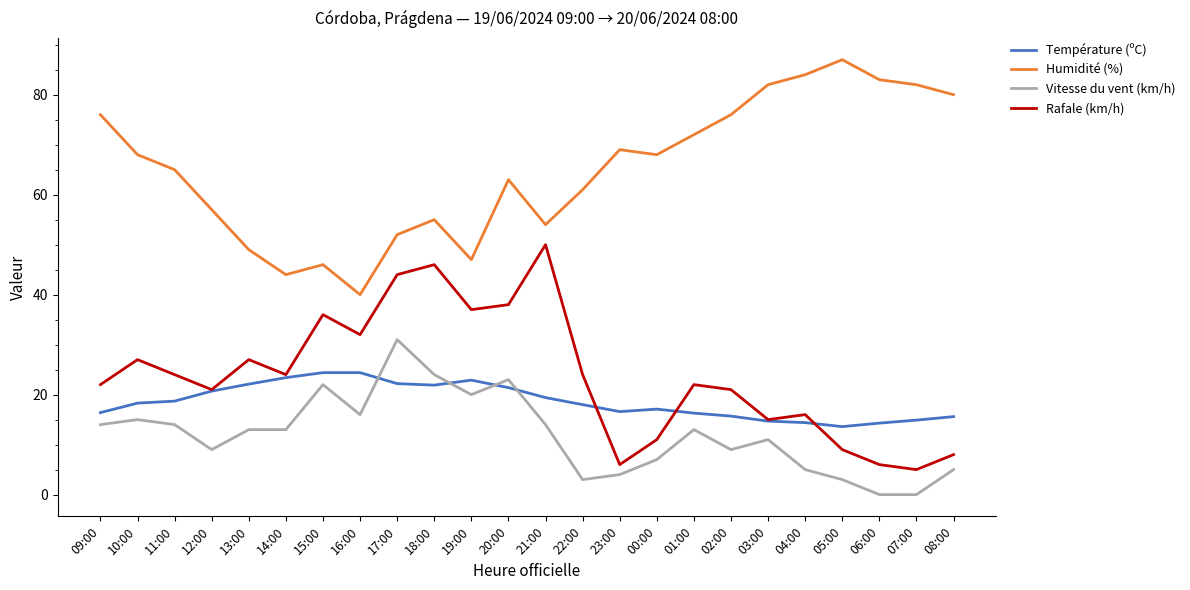

What is the sum of all Humidité (%) values?

1560.0